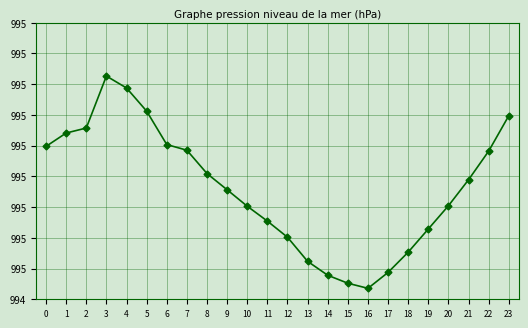

Does the chart have visible grid lines?

Yes